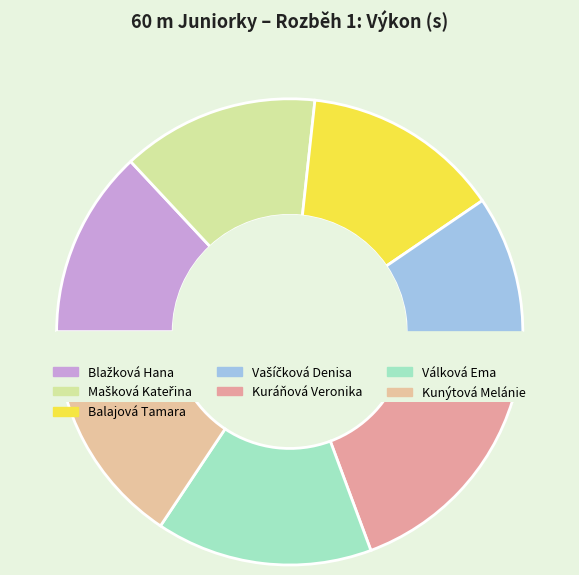

Between Kuráňová Veronika and Vašíčková Denisa, which is larger?

Kuráňová Veronika